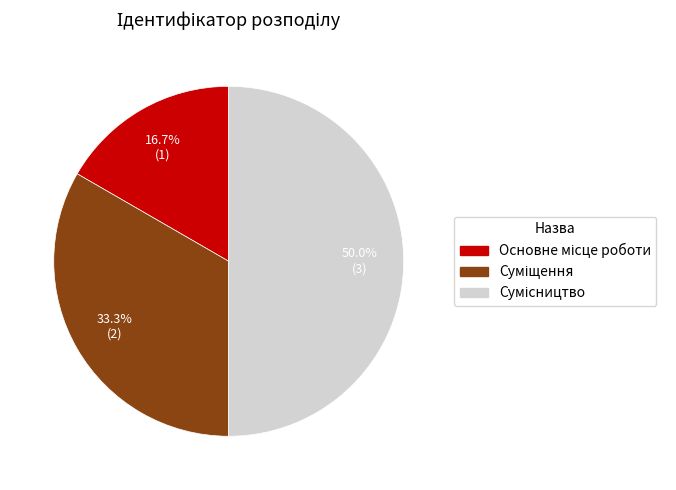

How many slices are in this pie chart?

3